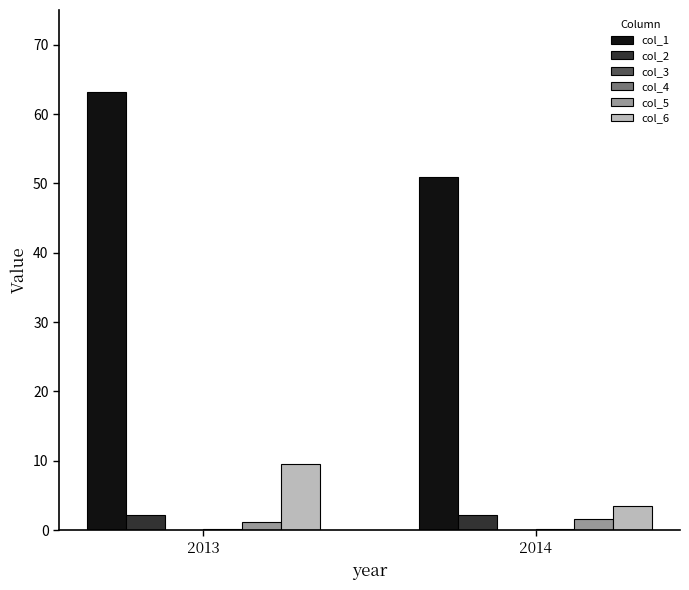

What is the sum of the col_5 values at 2013 and 2014?

2.7